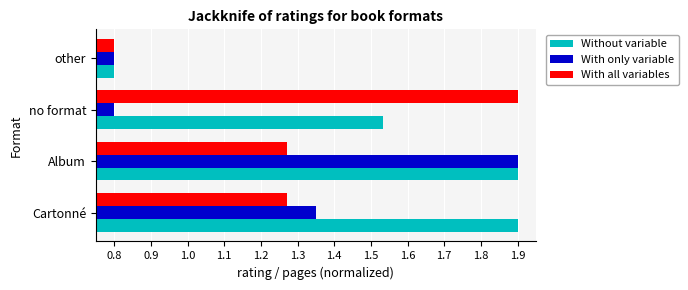

At how many categories does at least one series exceed 1?

3